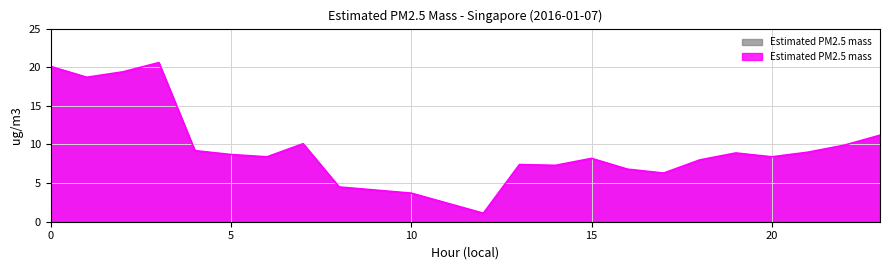

What is the minimum value shown in the chart?

1.1